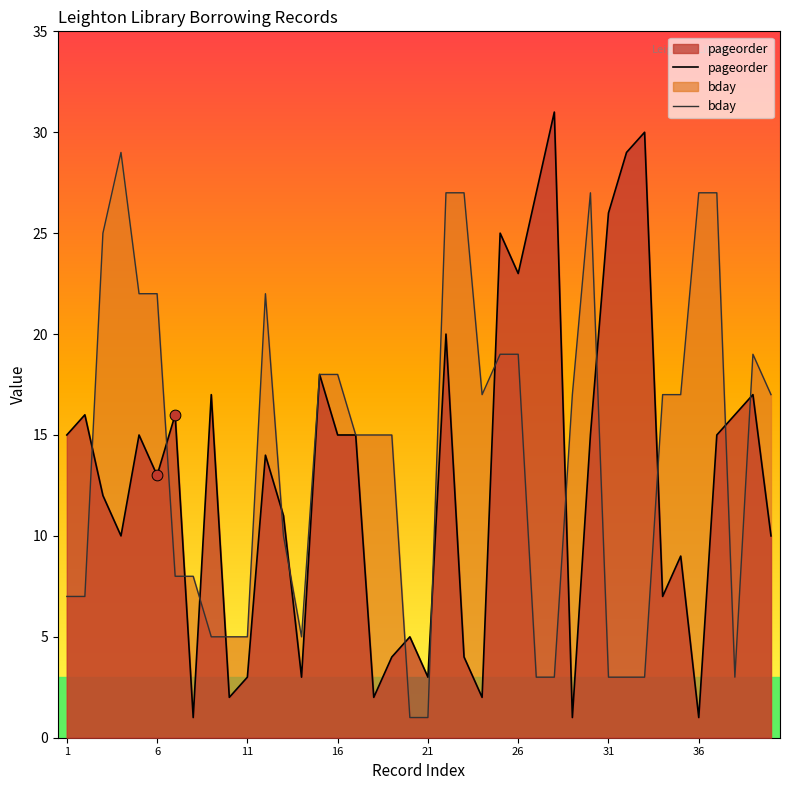

True or false: pageorder has a value of 3 at 21.

True